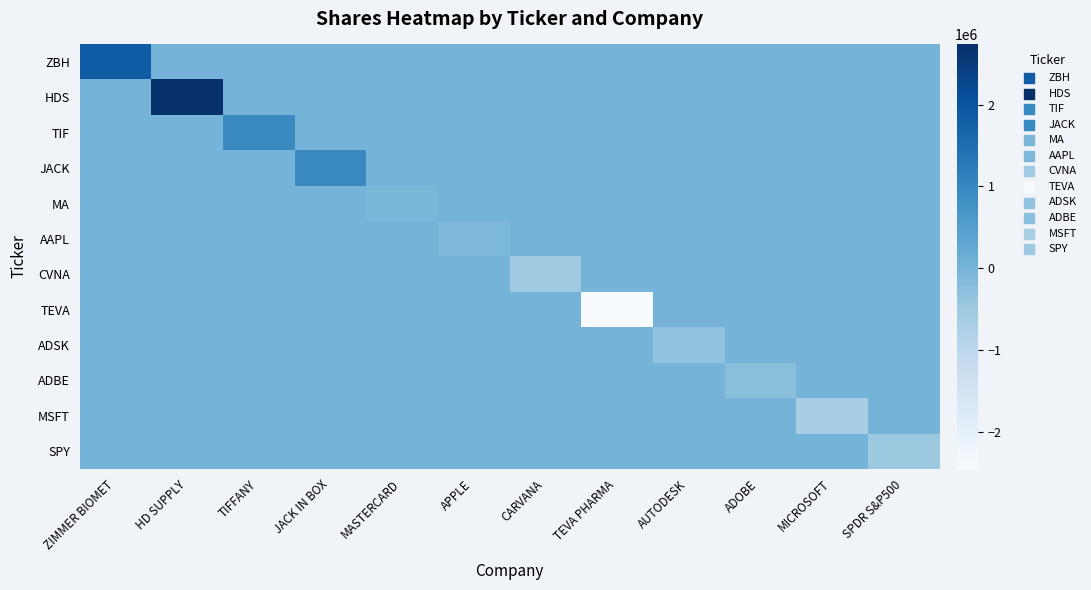

What is the total value across all series at TIFFANY?

941895